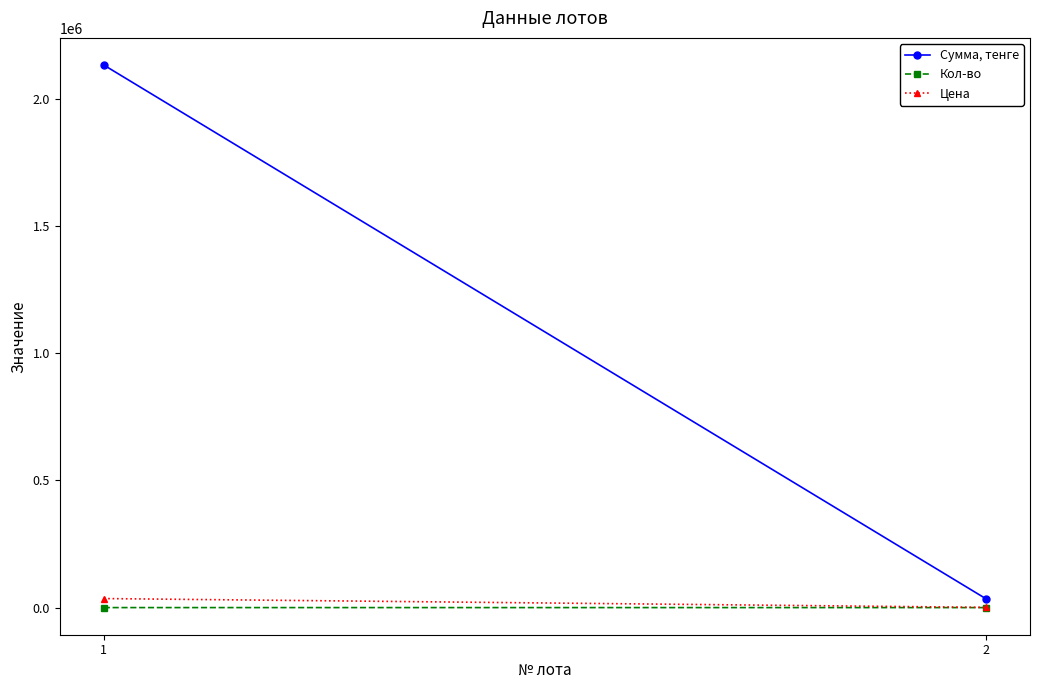

Rank the series at 2 from lowest to highest value.

Кол-во, Цена, Сумма, тенге